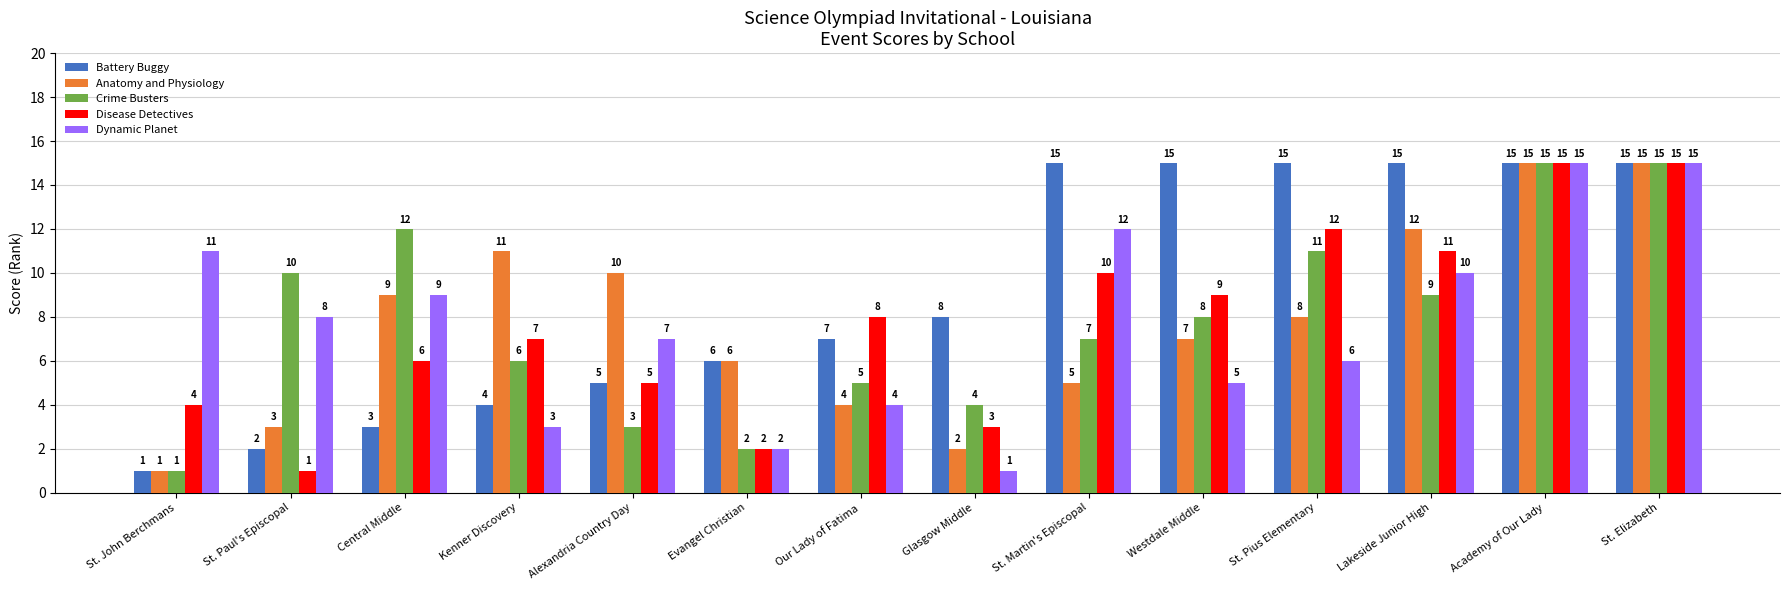

Reading left to right, transcribe all the data shown in this chart.

Battery Buggy: St. John Berchmans=1	St. Paul's Episcopal=2	Central Middle=3	Kenner Discovery=4	Alexandria Country Day=5	Evangel Christian=6	Our Lady of Fatima=7	Glasgow Middle=8	St. Martin's Episcopal=15	Westdale Middle=15	St. Pius Elementary=15	Lakeside Junior High=15	Academy of Our Lady=15	St. Elizabeth=15
Anatomy and Physiology: St. John Berchmans=1	St. Paul's Episcopal=3	Central Middle=9	Kenner Discovery=11	Alexandria Country Day=10	Evangel Christian=6	Our Lady of Fatima=4	Glasgow Middle=2	St. Martin's Episcopal=5	Westdale Middle=7	St. Pius Elementary=8	Lakeside Junior High=12	Academy of Our Lady=15	St. Elizabeth=15
Crime Busters: St. John Berchmans=1	St. Paul's Episcopal=10	Central Middle=12	Kenner Discovery=6	Alexandria Country Day=3	Evangel Christian=2	Our Lady of Fatima=5	Glasgow Middle=4	St. Martin's Episcopal=7	Westdale Middle=8	St. Pius Elementary=11	Lakeside Junior High=9	Academy of Our Lady=15	St. Elizabeth=15
Disease Detectives: St. John Berchmans=4	St. Paul's Episcopal=1	Central Middle=6	Kenner Discovery=7	Alexandria Country Day=5	Evangel Christian=2	Our Lady of Fatima=8	Glasgow Middle=3	St. Martin's Episcopal=10	Westdale Middle=9	St. Pius Elementary=12	Lakeside Junior High=11	Academy of Our Lady=15	St. Elizabeth=15
Dynamic Planet: St. John Berchmans=11	St. Paul's Episcopal=8	Central Middle=9	Kenner Discovery=3	Alexandria Country Day=7	Evangel Christian=2	Our Lady of Fatima=4	Glasgow Middle=1	St. Martin's Episcopal=12	Westdale Middle=5	St. Pius Elementary=6	Lakeside Junior High=10	Academy of Our Lady=15	St. Elizabeth=15